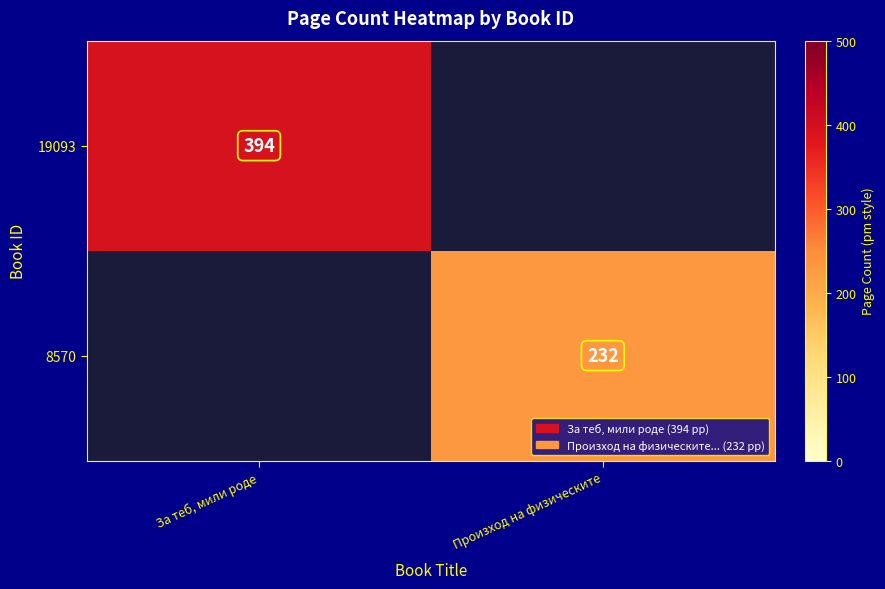

True or false: 8570 has a value of 159 at Произход на физическите.

False